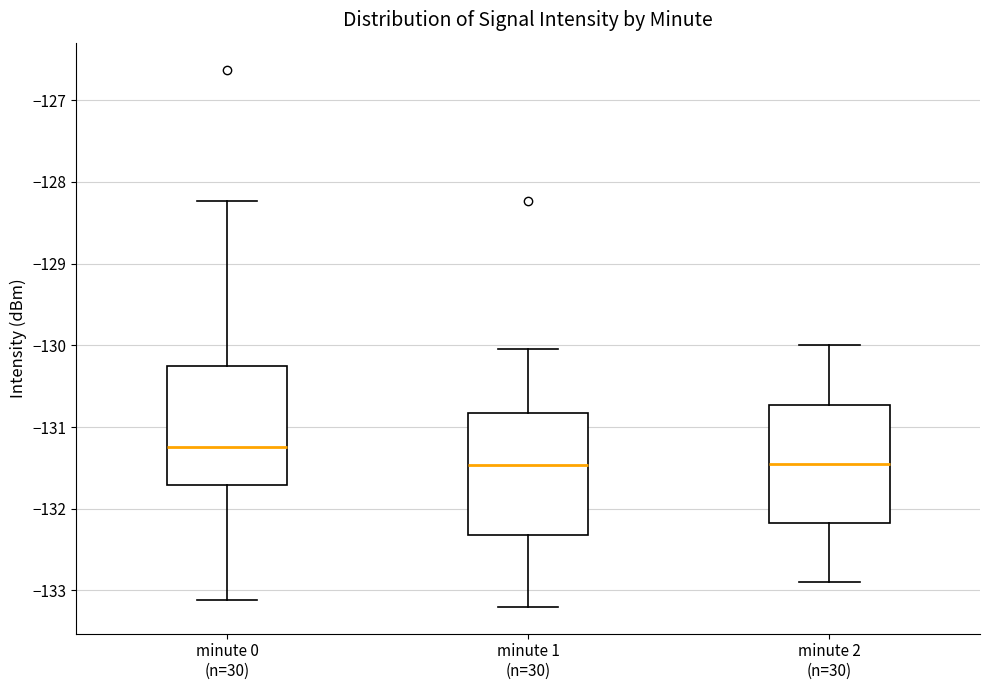

Reading left to right, read every box against the y-axis: the position of its median line, the range the box covers, and the ends of its whiskers. The values are not printed on the chart, so give them approximately, as read against the axis.

minute 0 (n=30): median -131.2, box -131.7 to -130.3, whiskers -133.1 to -128.2
minute 1 (n=30): median -131.5, box -132.3 to -130.8, whiskers -133.2 to -130.0
minute 2 (n=30): median -131.4, box -132.2 to -130.7, whiskers -132.9 to -130.0